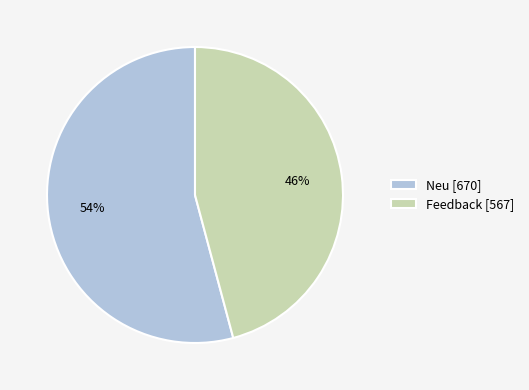

To the nearest percent, what is the combined percentage of Feedback and Neu?

100%